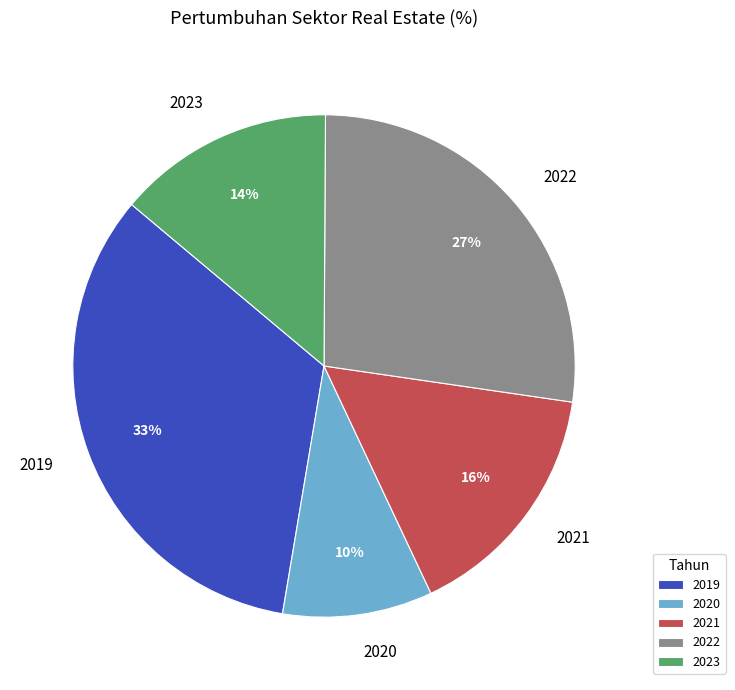

To the nearest percent, what portion does 2021 represent?

16%